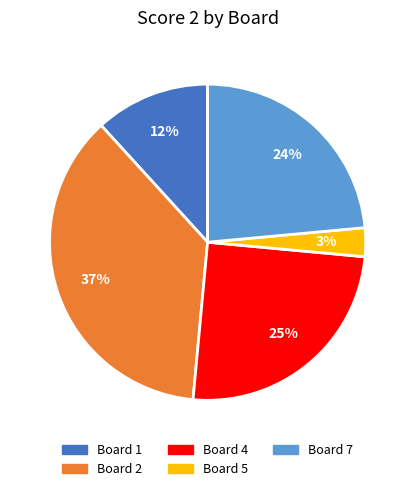

Is there a majority slice in this chart?

No